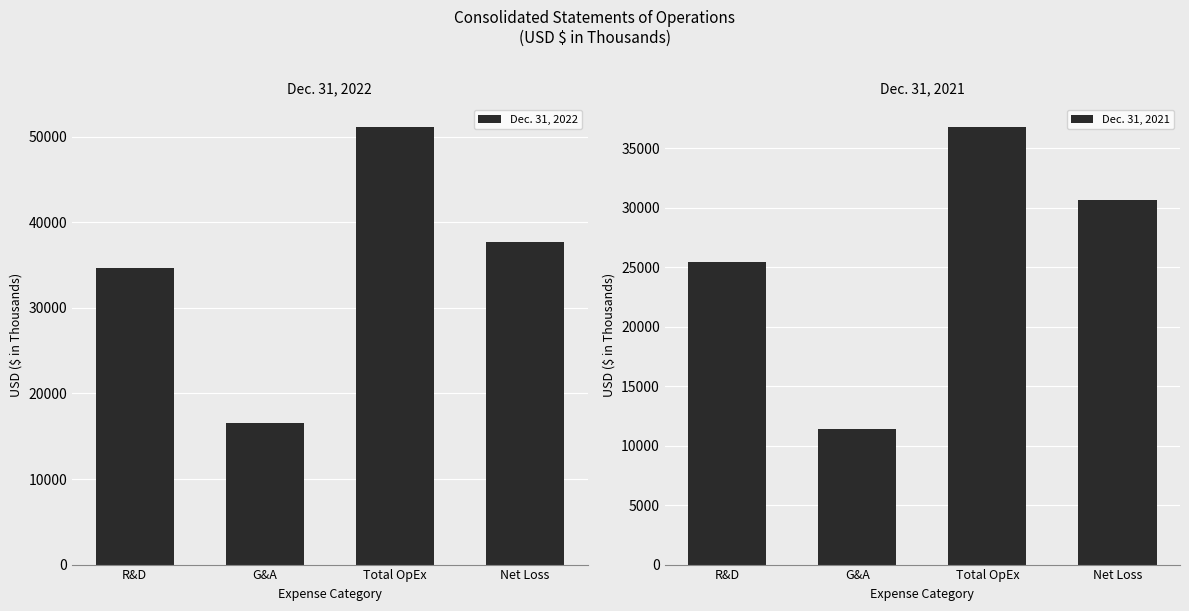

The Dec. 31, 2022 series shows 51196 at Total OpEx. True or false?

True